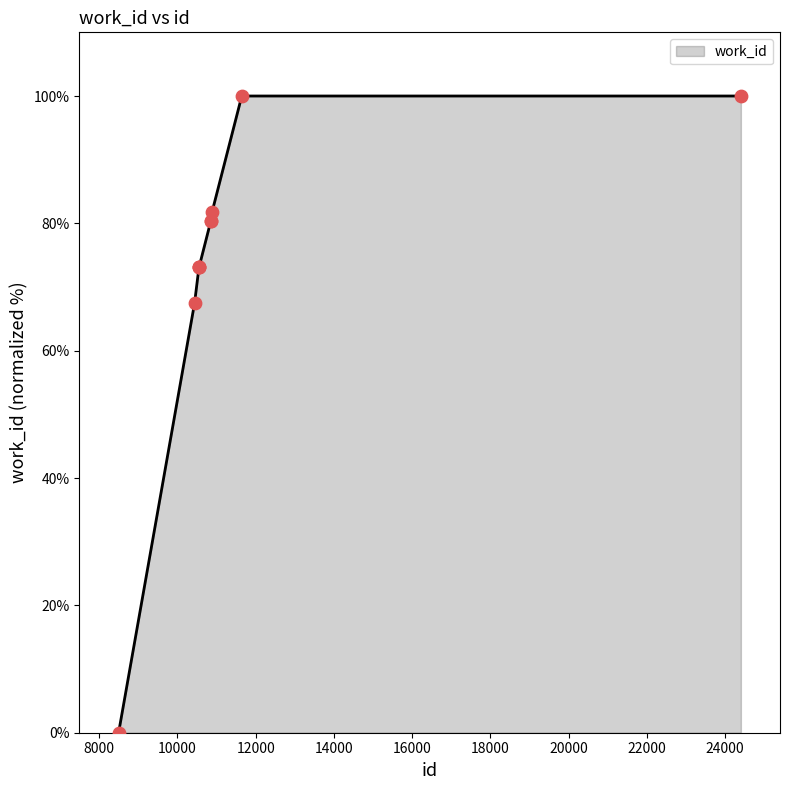

What is the difference between the maximum and minimum values?

100.0